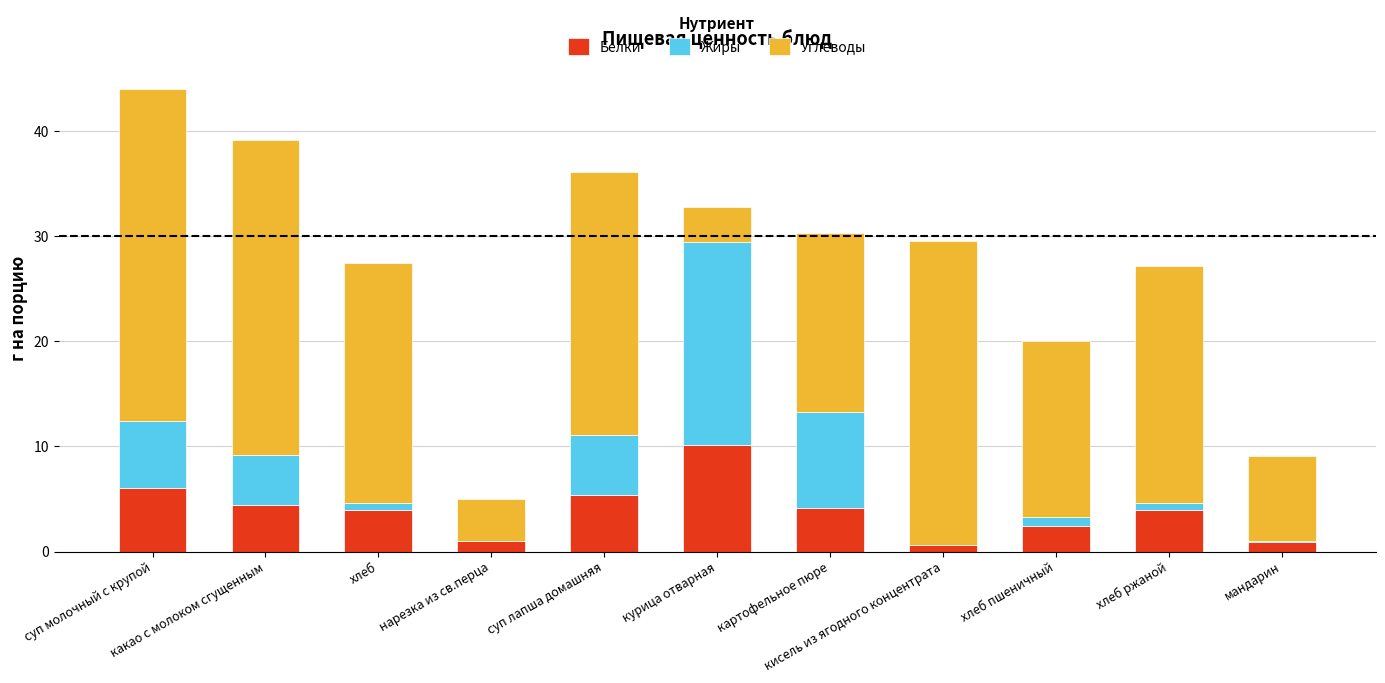

What are all the series names shown in the legend?

Белки, Жиры, Углеводы